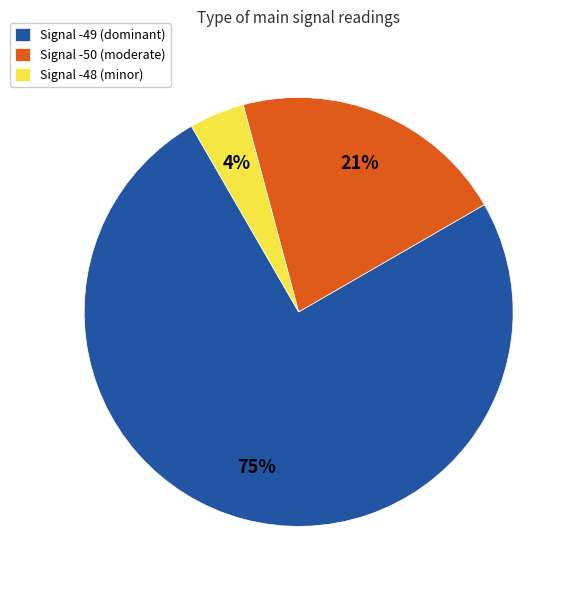

Does Signal -49 represent more than half of the total?

Yes